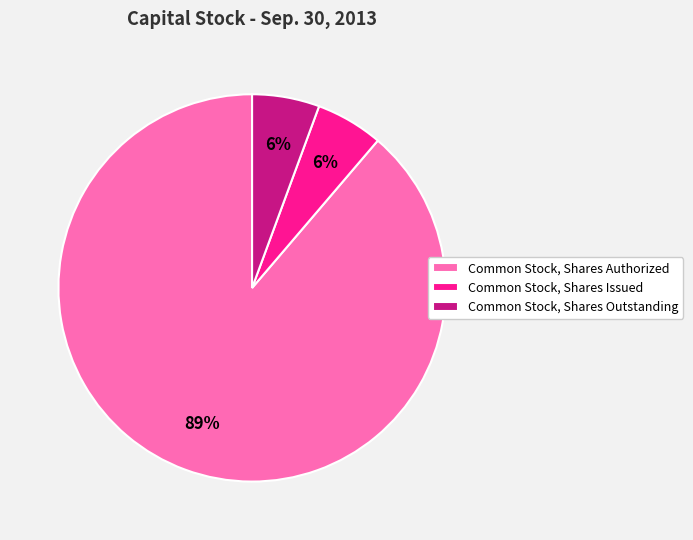

How many slices are in this pie chart?

3